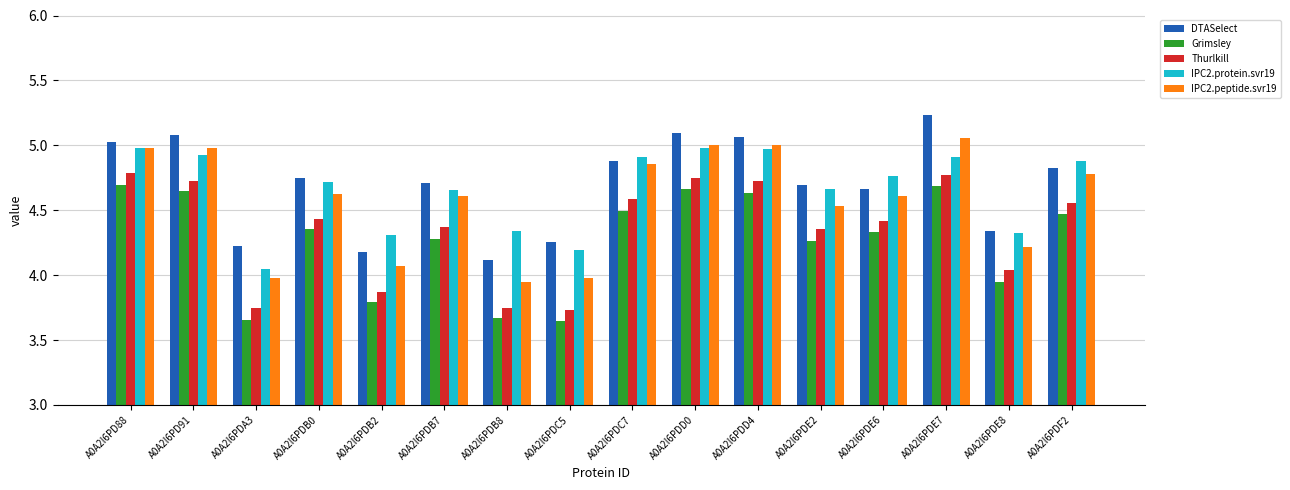

Is the value of IPC2.protein.svr19 at A0A2I6PDB0 greater than the value of IPC2.peptide.svr19 at A0A2I6PDC5?

Yes